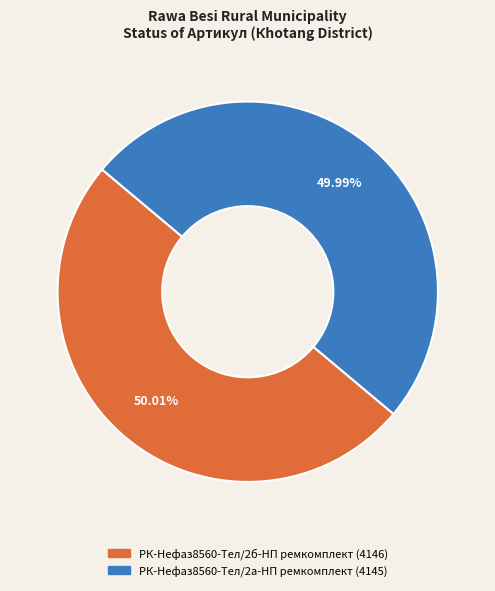

Approximately how many times larger is the value at РК-Нефаз8560-Тел/2б-НП ремкомплект compared to РК-Нефаз8560-Тел/2а-НП ремкомплект?

1.0